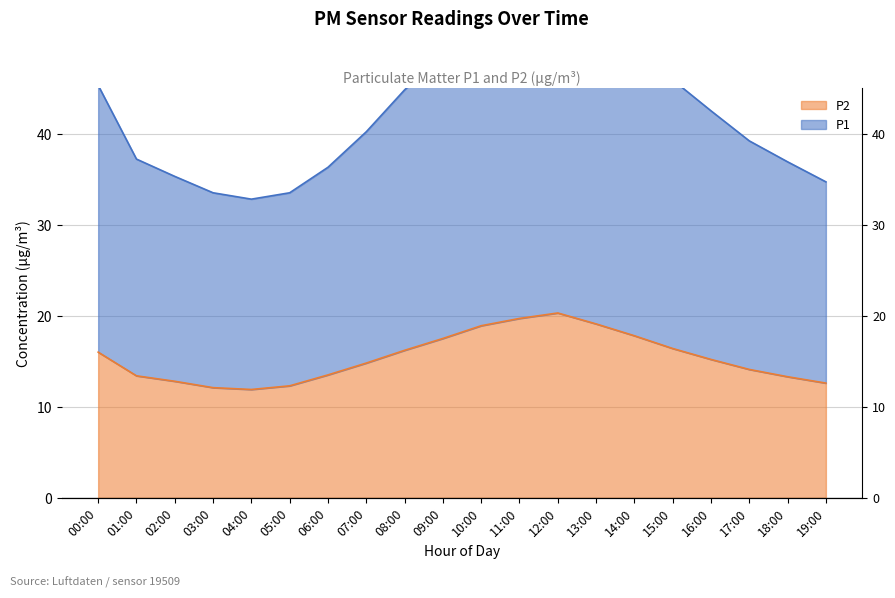

What is the label of the 3rd point from the right?

17:00